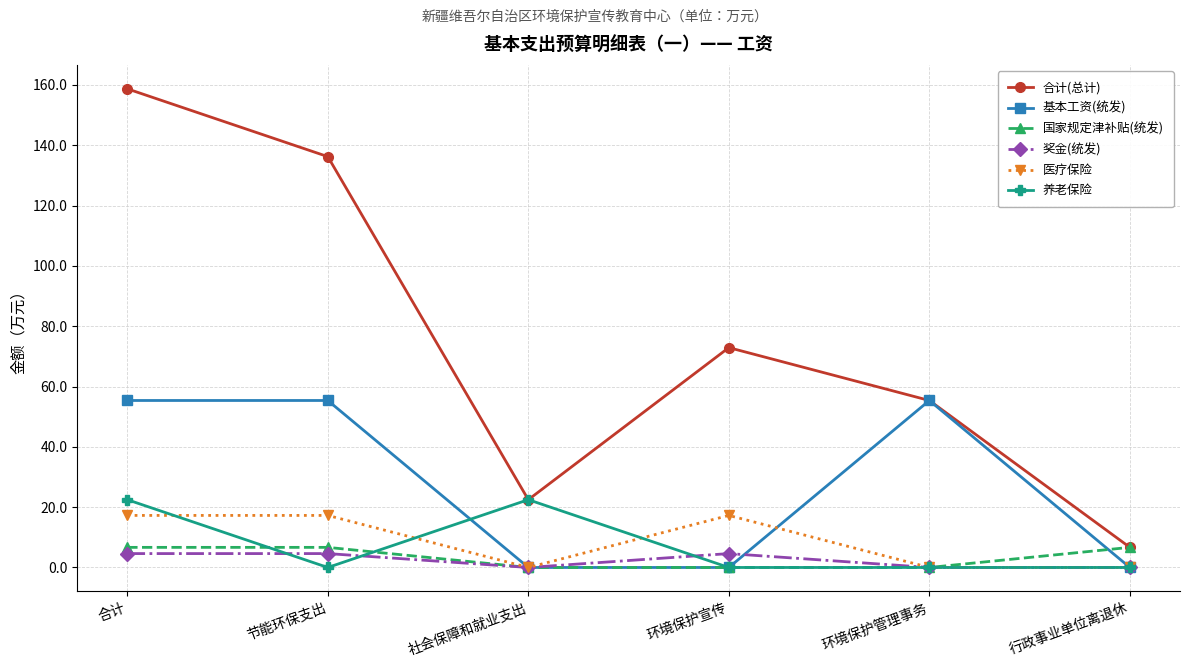

Which series changed the most between 节能环保支出 and 环境保护宣传?

合计(总计)